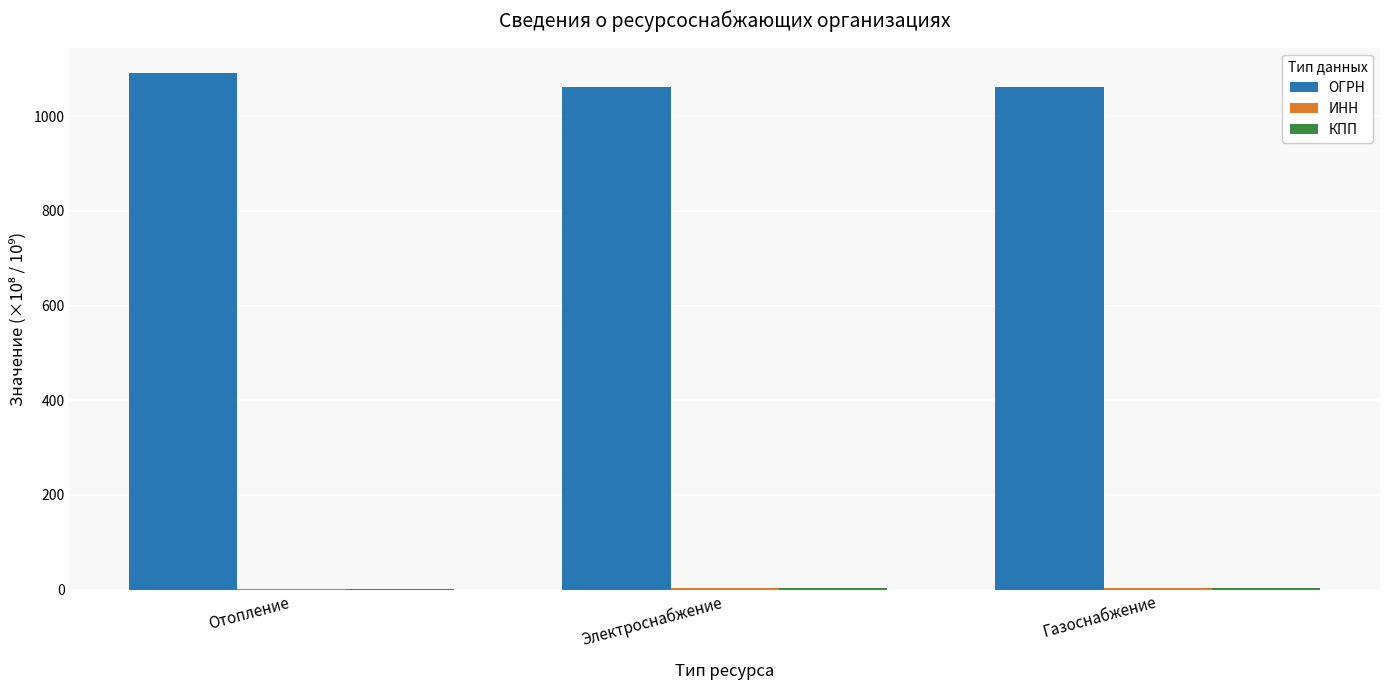

Which label corresponds to the largest value in the chart?

Отопление